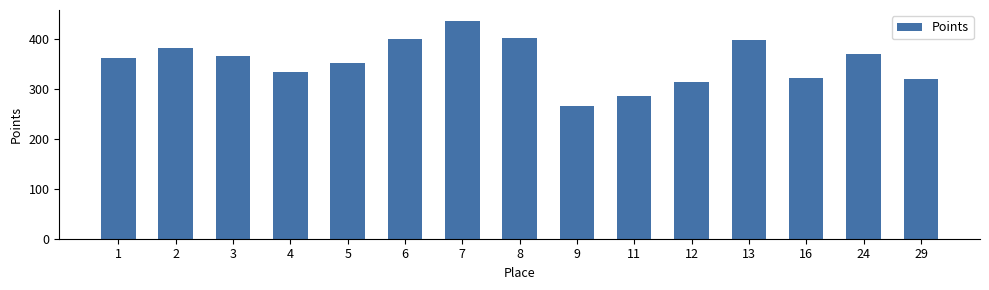

How many data points are above 362?

8